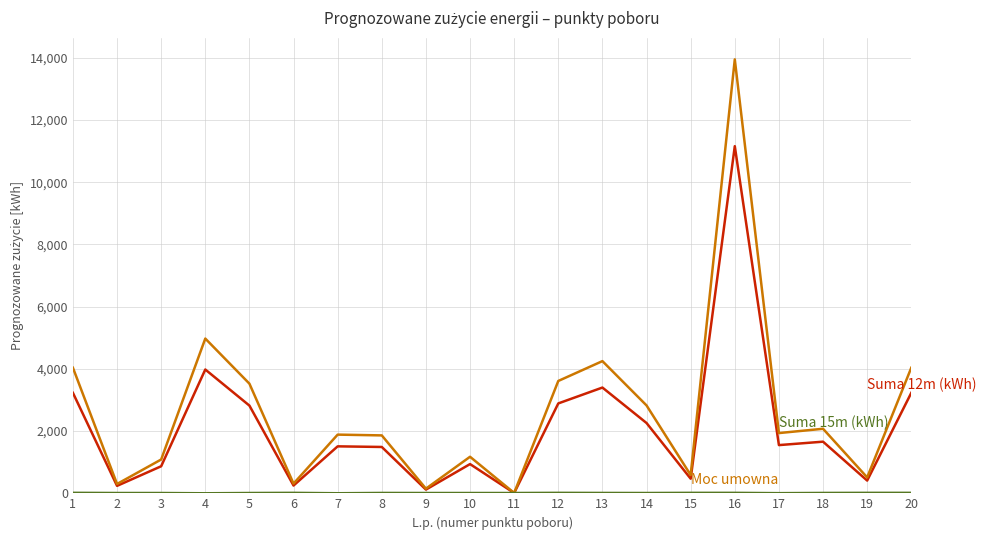

What is the maximum value shown in the chart?

13950.0